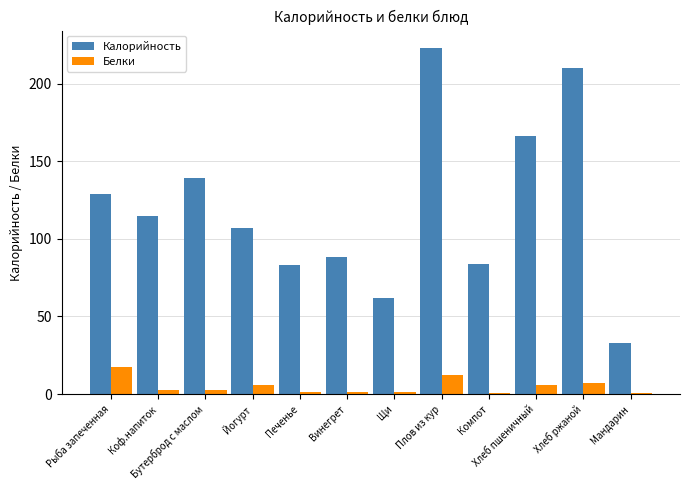

Are the bars grouped side by side (vs. stacked)?

Yes